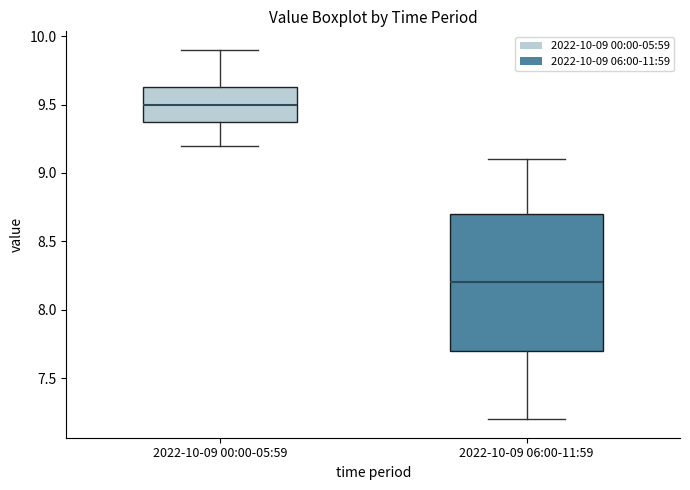

Which box's median line is the lowest?

2022-10-09 06:00-11:59